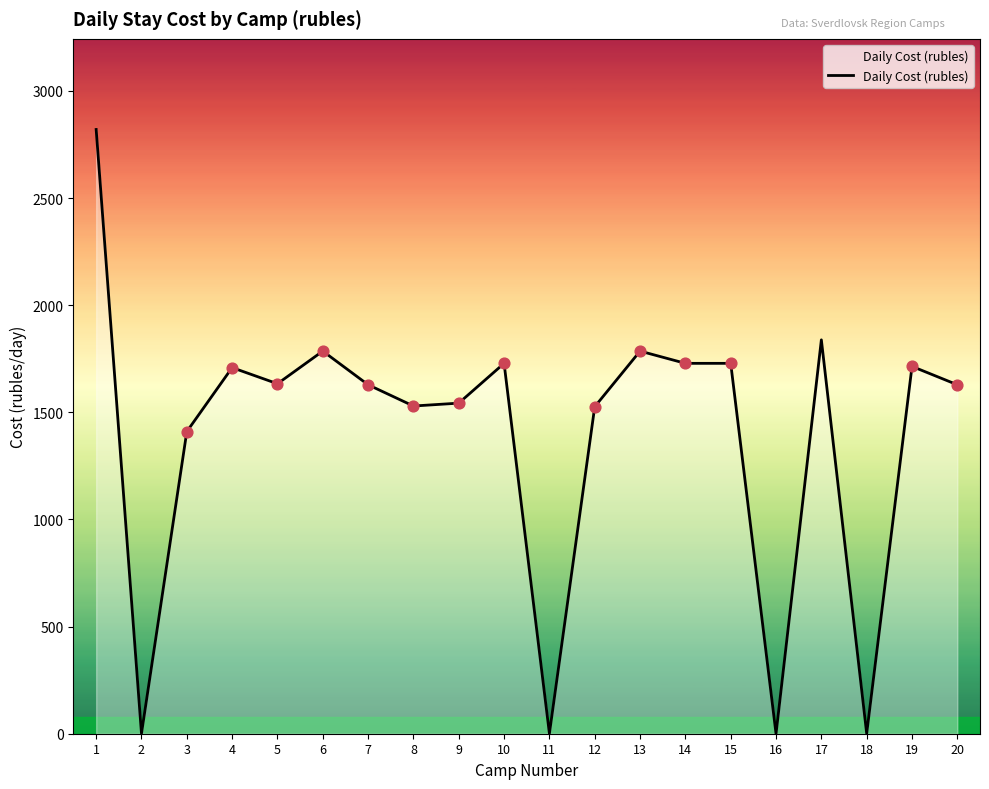

What is the change in value from 2 to 7?

+1627.6